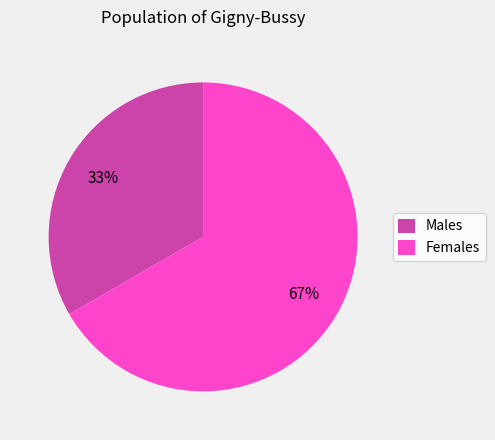

Which category has the smallest portion of the pie?

Males